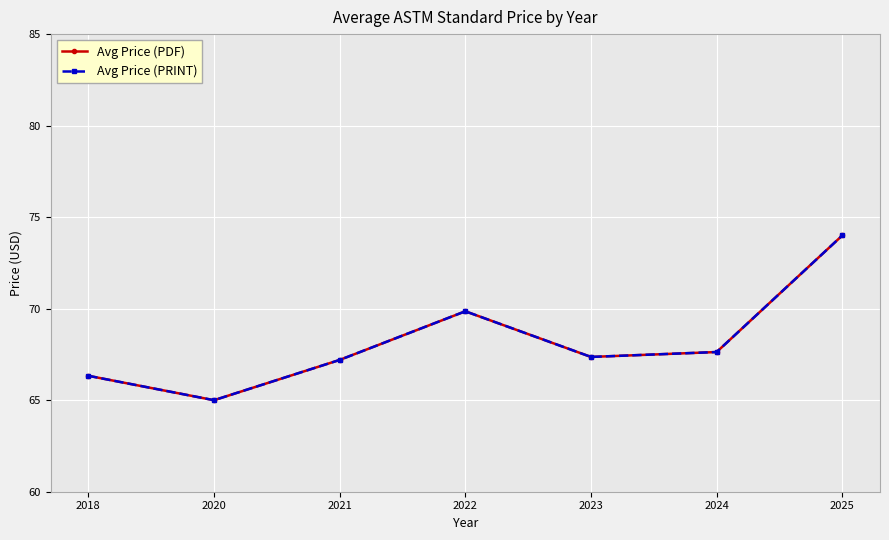

What is the minimum value shown in the chart?

65.0